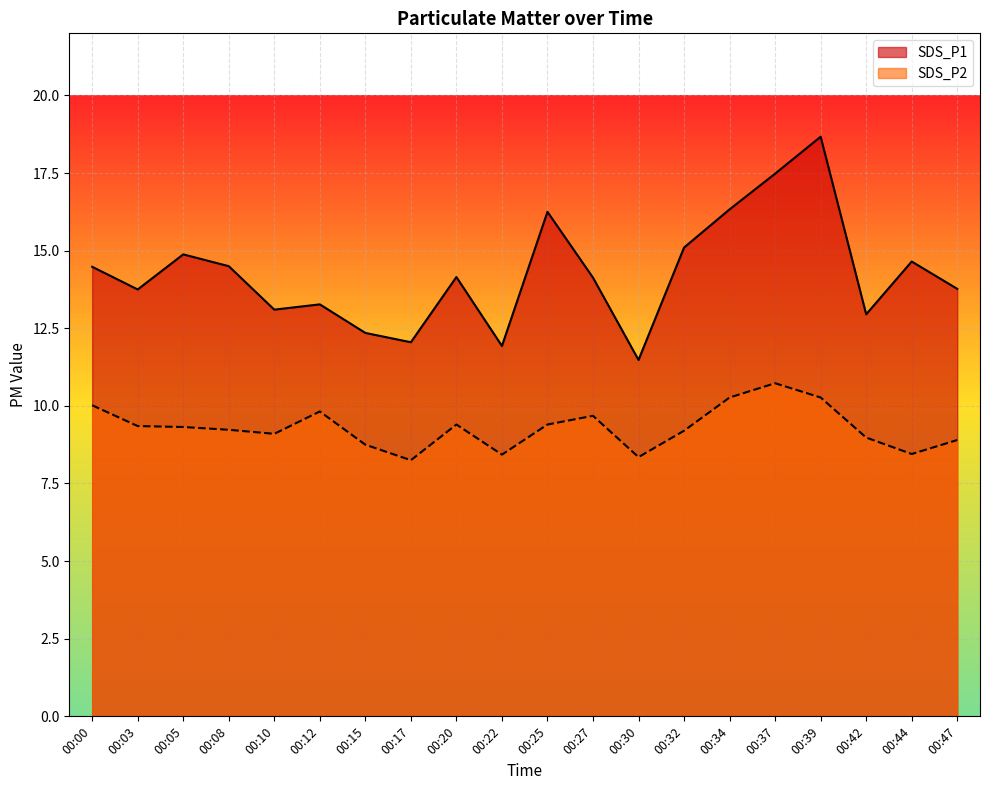

How many data points does each series have?

20